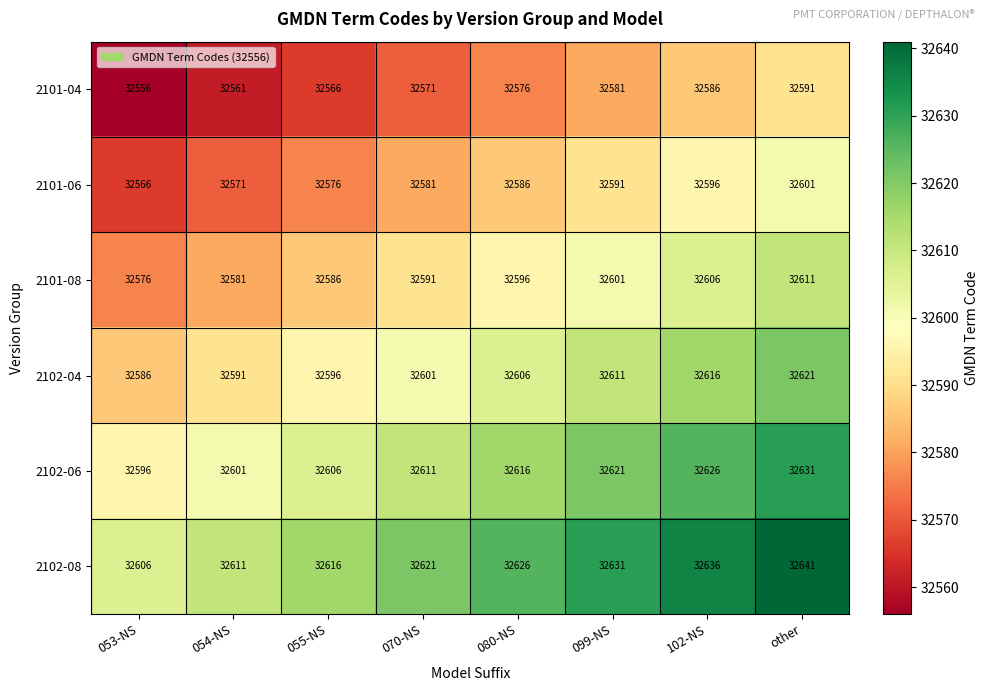

True or false: 2102-06 has a value of 15442 at 070-NS.

False